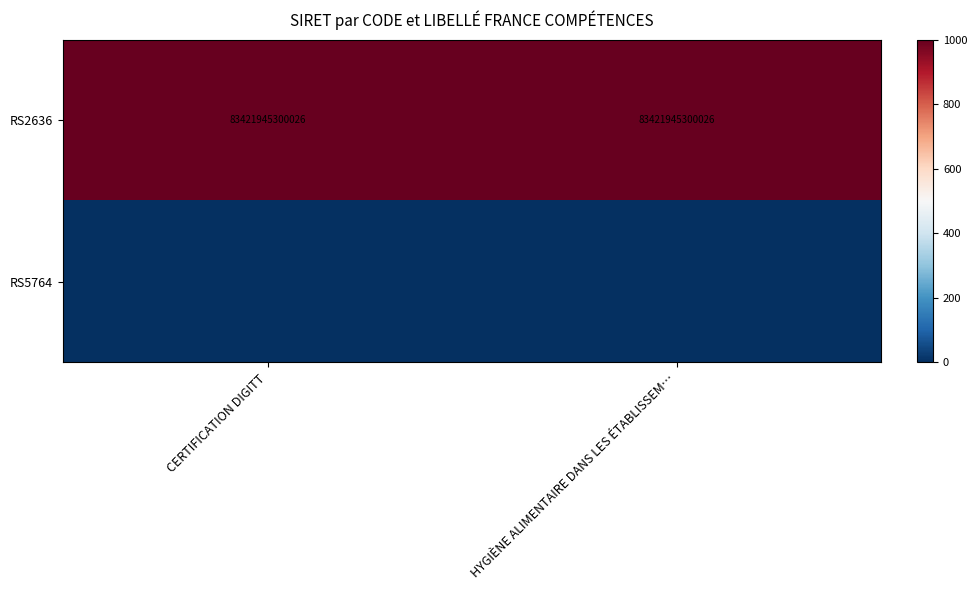

Which label corresponds to the smallest value in the chart?

CERTIFICATION DIGITT